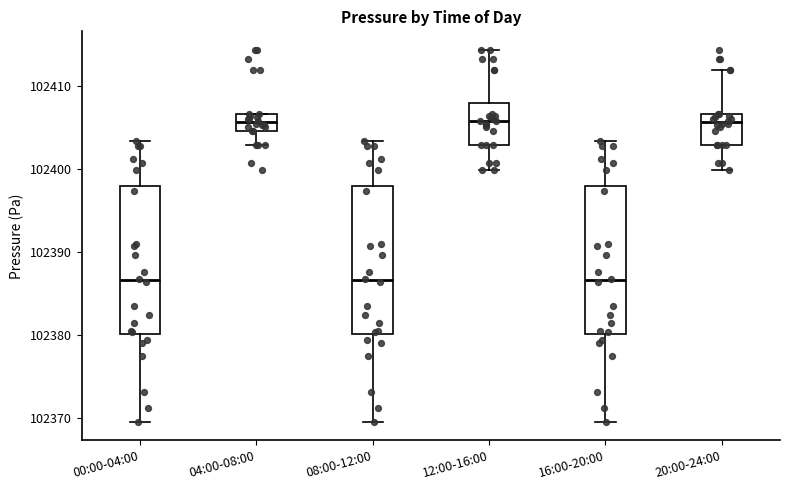

Reading left to right, read every box against the y-axis: the position of its median line, the range the box covers, and the ends of its whiskers. The values are not printed on the chart, so give them approximately, as read against the axis.

00:00-04:00: median 102387, box 102380 to 102398, whiskers 102370 to 102403
04:00-08:00: median 102406, box 102404 to 102407, whiskers 102403 to 102407
08:00-12:00: median 102387, box 102380 to 102398, whiskers 102370 to 102403
12:00-16:00: median 102406, box 102403 to 102408, whiskers 102400 to 102414
16:00-20:00: median 102387, box 102380 to 102398, whiskers 102370 to 102403
20:00-24:00: median 102406, box 102403 to 102407, whiskers 102400 to 102412